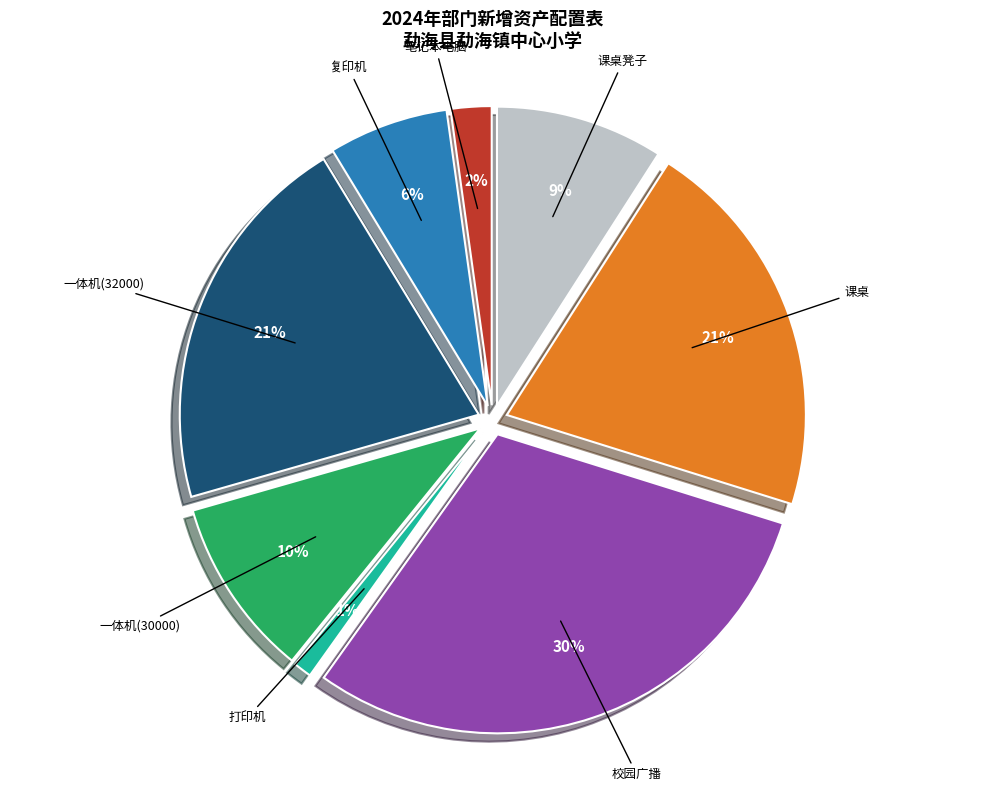

How many segments does this pie chart have?

8